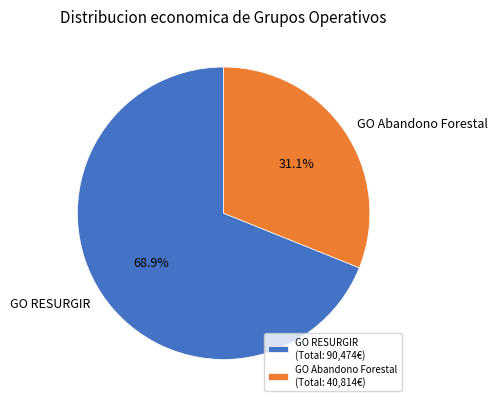

What is the majority slice?

GO RESURGIR (Total: 90,474€)